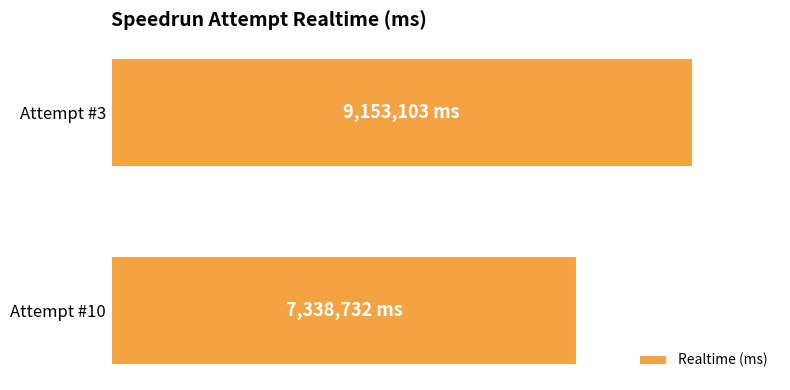

List the labels in order of value, largest first.

Attempt #3, Attempt #10